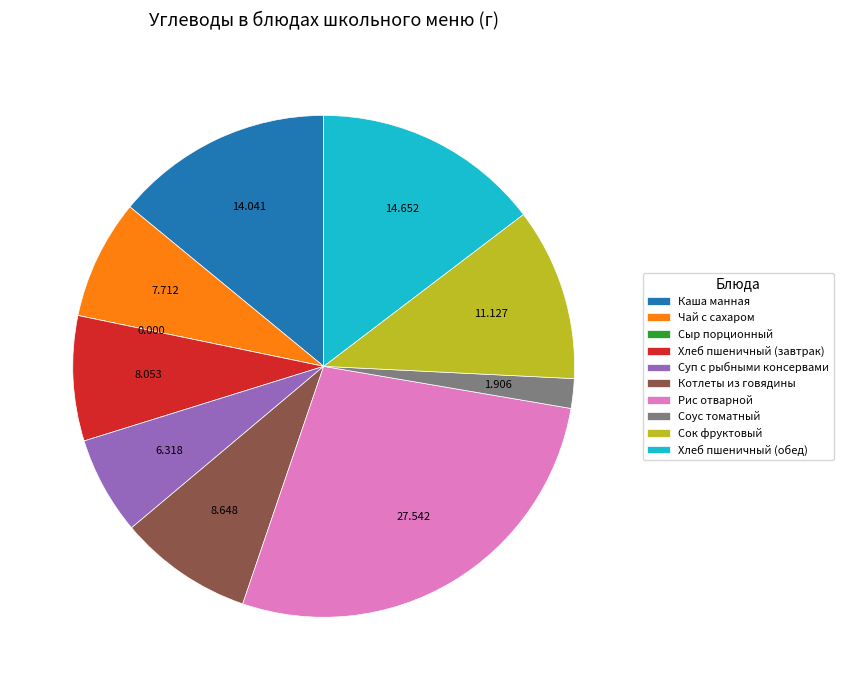

Does Хлеб пшеничный (завтрак) account for over 50% of the chart?

No